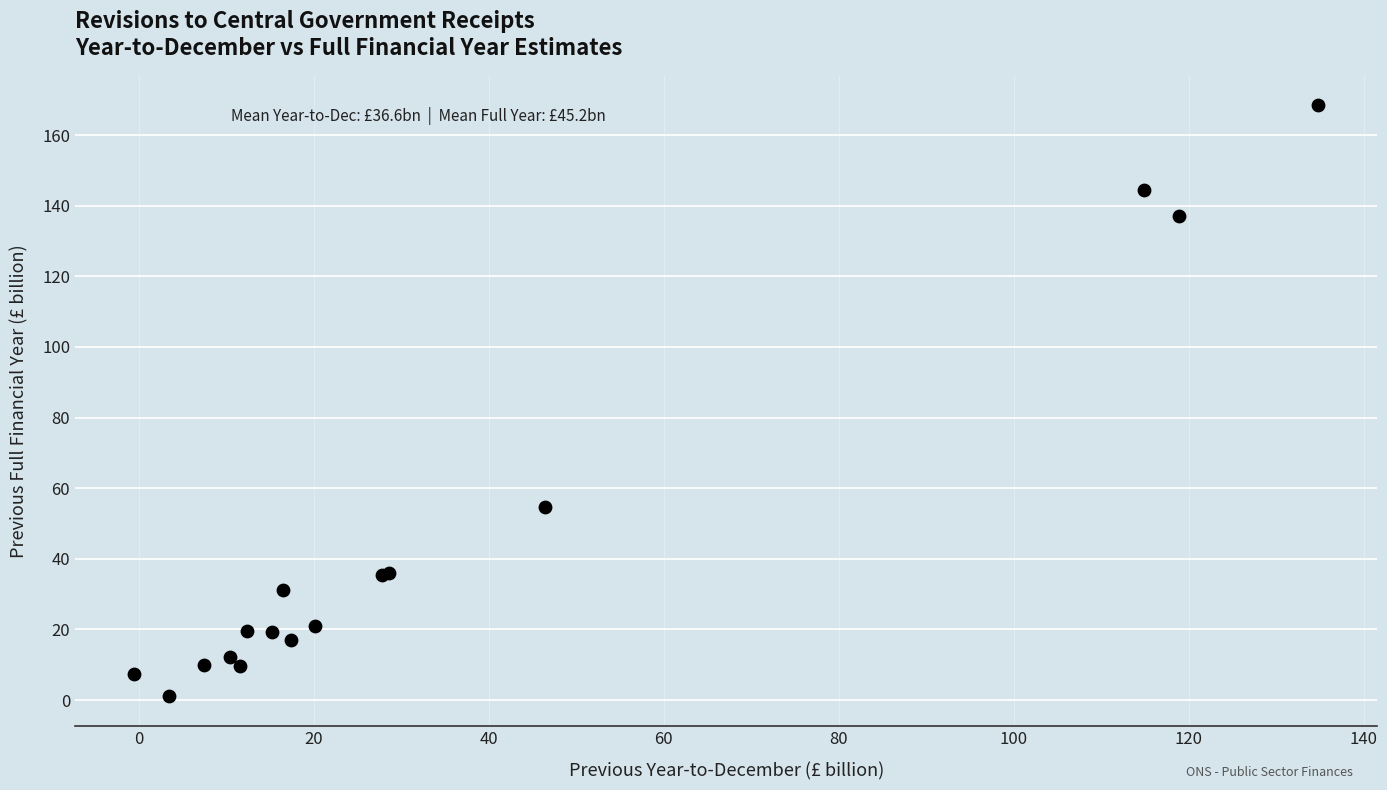

What Y value in the scatter plot is closest to 84?

54.6